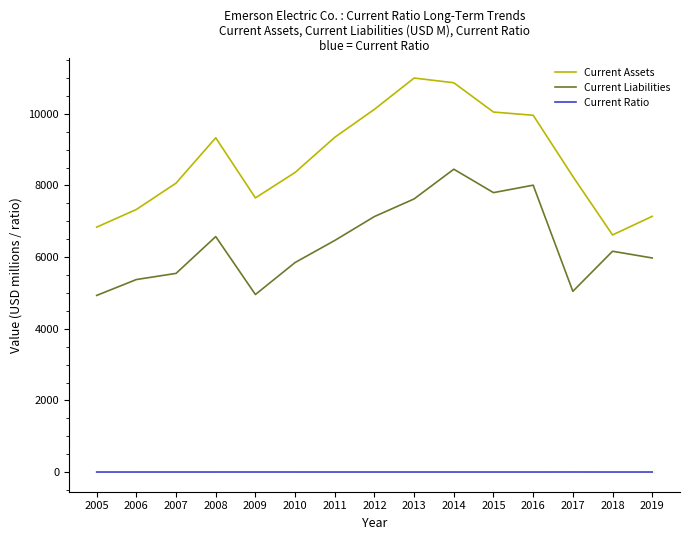

Rank the series by their average value, from lowest to highest.

Current Ratio, Current Liabilities, Current Assets